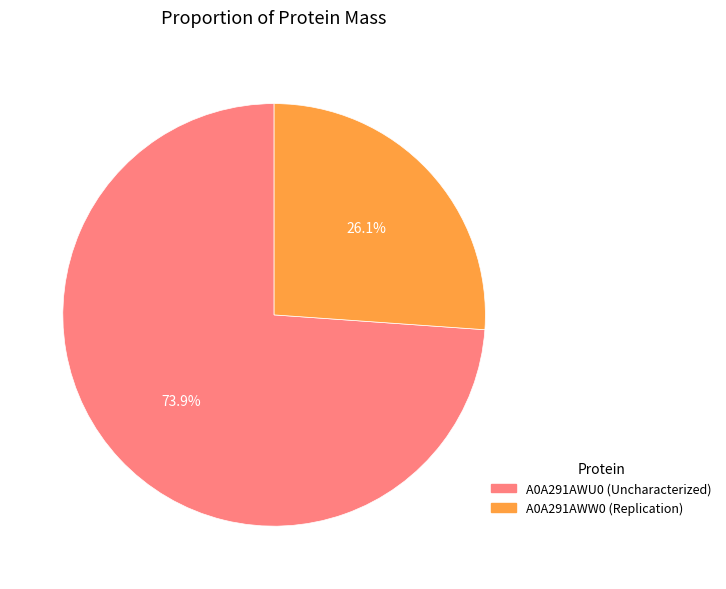

What is the ratio of the value at A0A291AWU0 (Uncharacterized) to the value at A0A291AWW0 (Replication)?

2.8